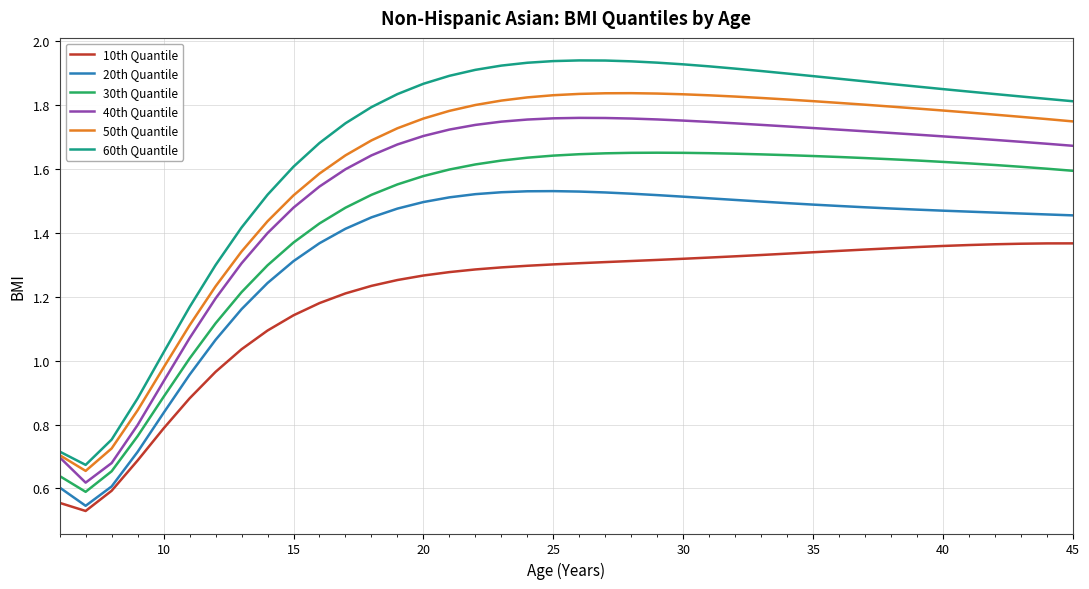

How many lines are shown in the chart?

6